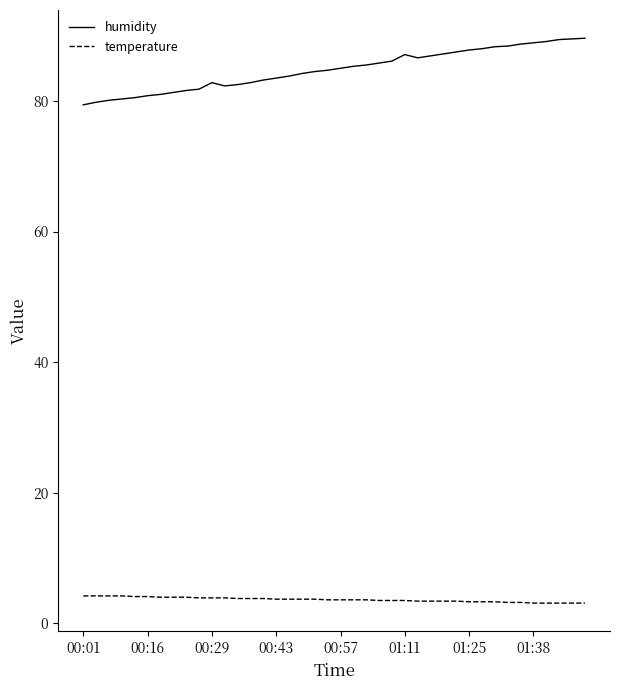

What is the average value of the humidity series?

84.8